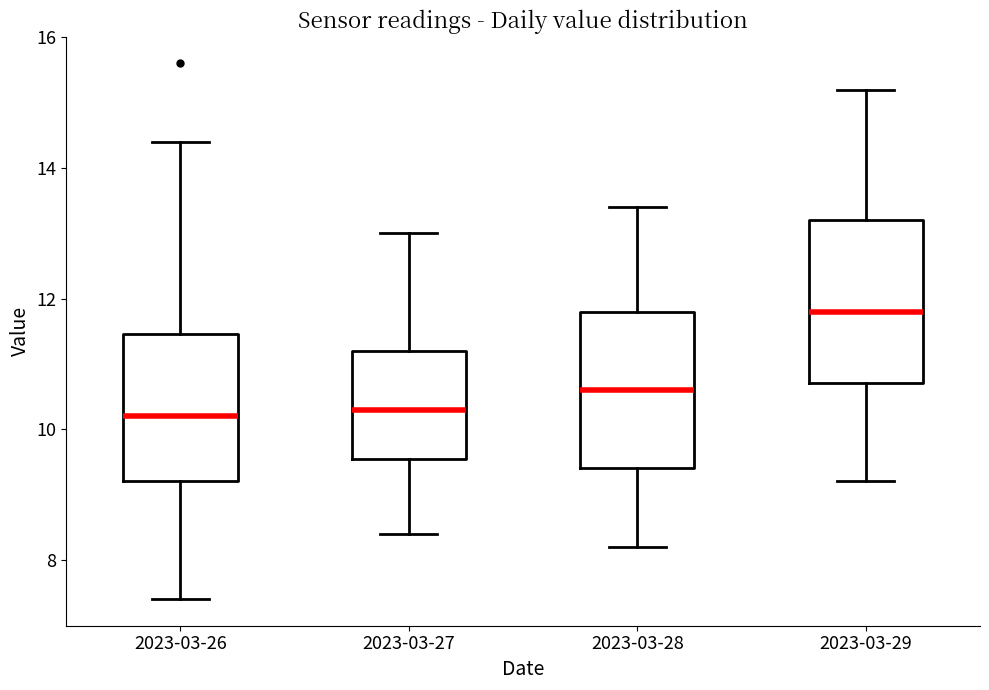

Where is the lower edge of the box for 2023-03-27 on the y-axis? The values are not printed on the chart, so give them approximately, as read against the axis.

9.6